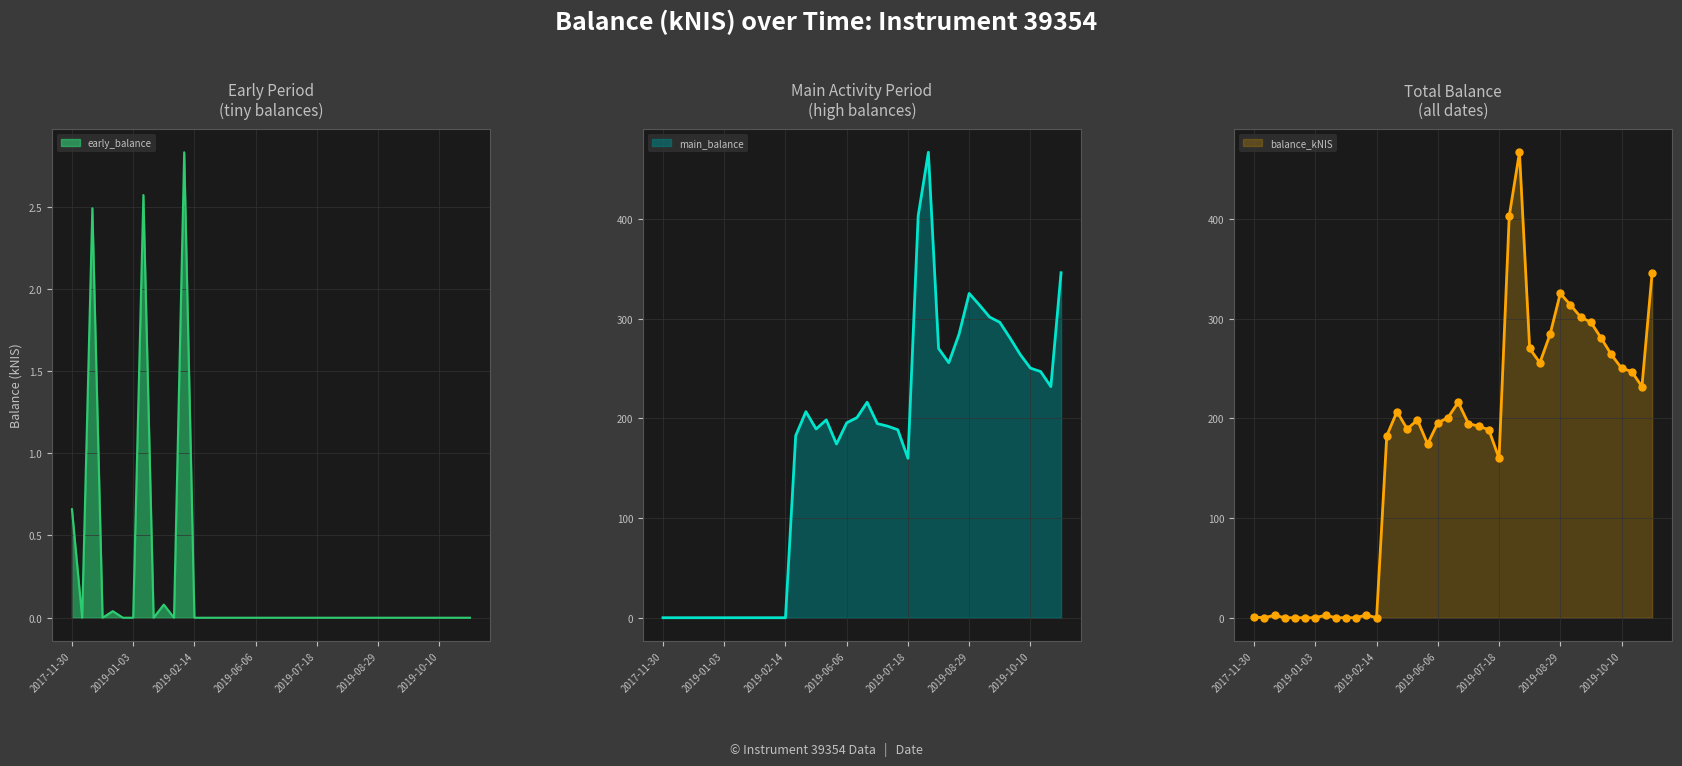

Which series has the largest total across all categories?

balance_kNIS